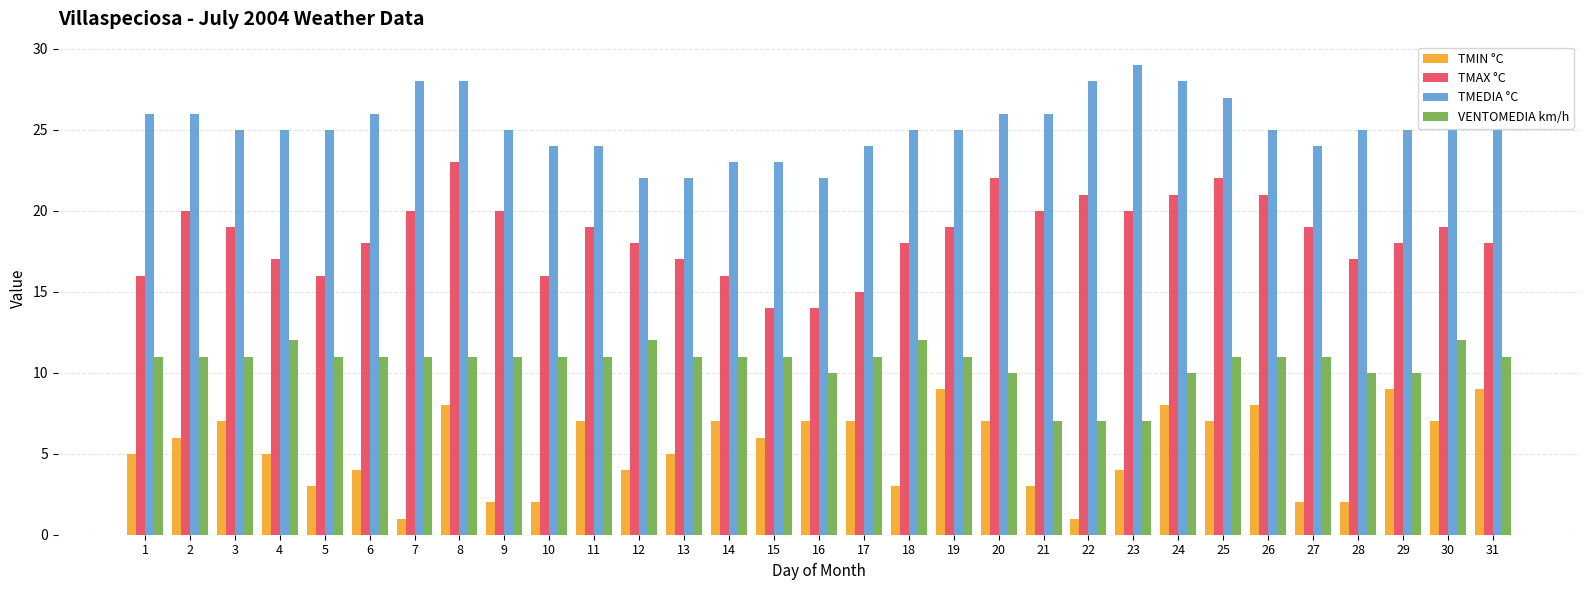

What are all the series names shown in the legend?

TMIN °C, TMAX °C, TMEDIA °C, VENTOMEDIA km/h